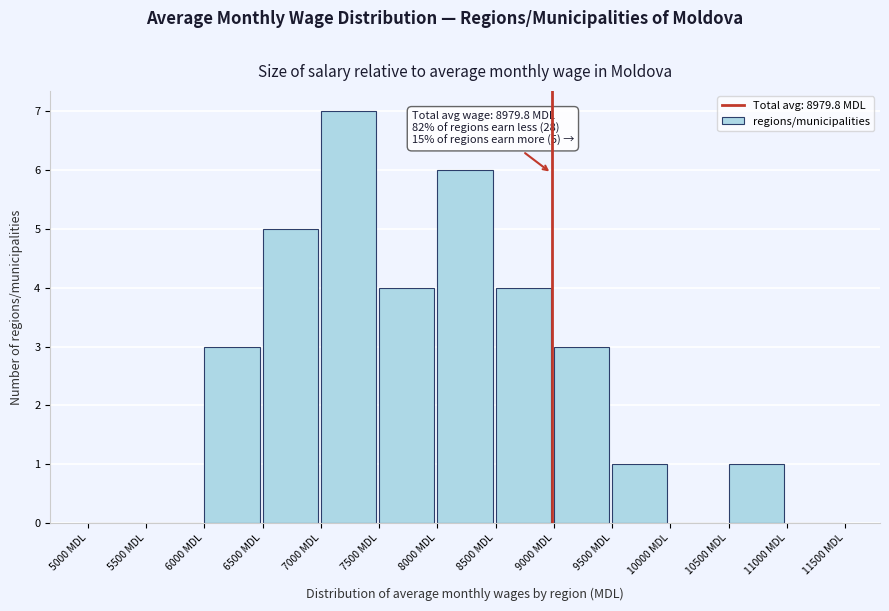

Which range on the x-axis has the tallest bar?

7000 to 7500